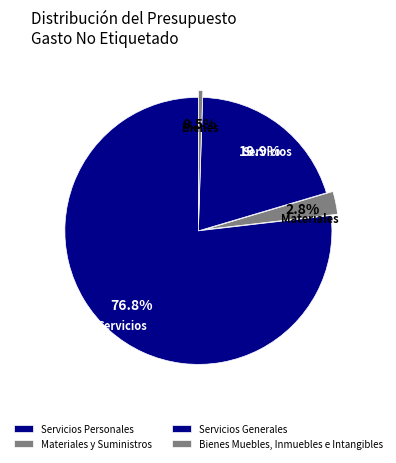

To the nearest percent, what portion does Bienes Muebles, Inmuebles e Intangibles represent?

1%